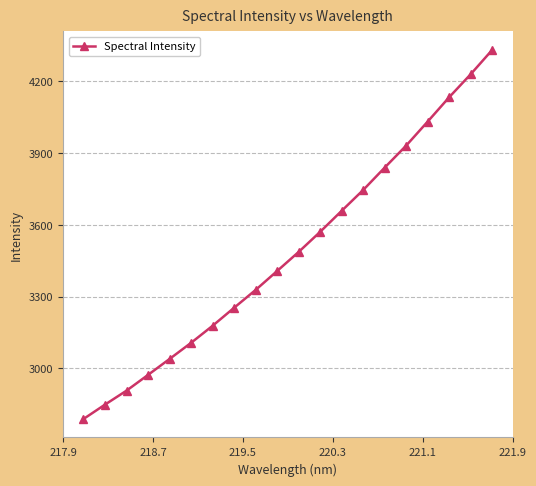

What is the greatest value displayed?

4332.0